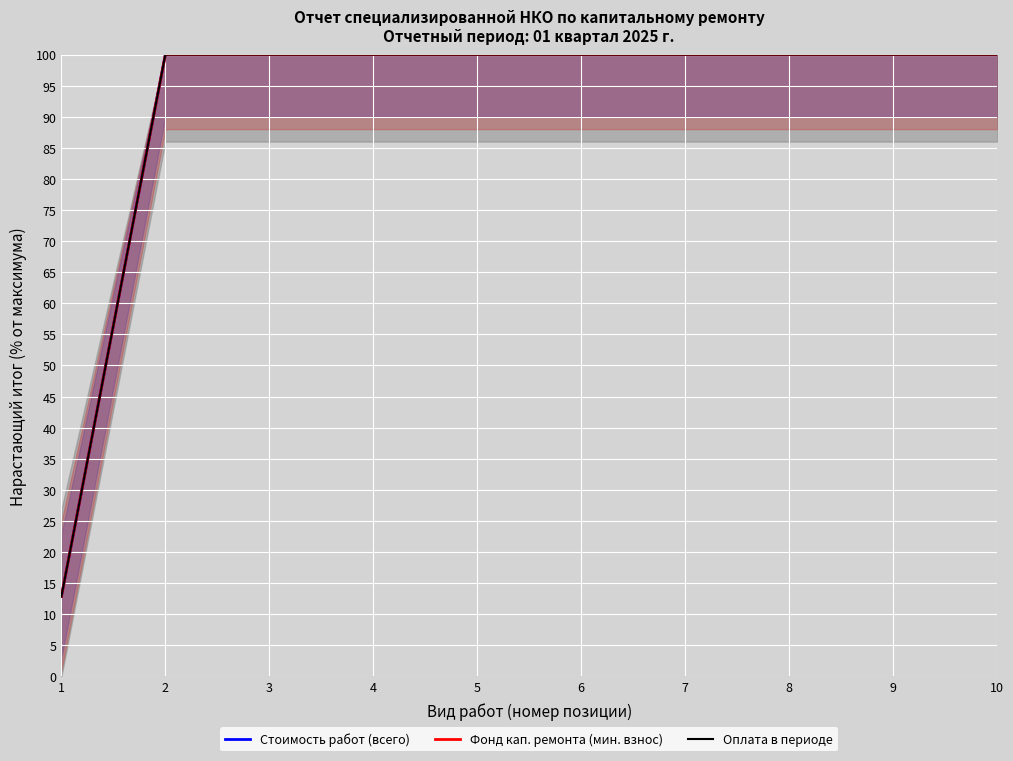

At which label does Оплата в периоде reach its minimum?

1